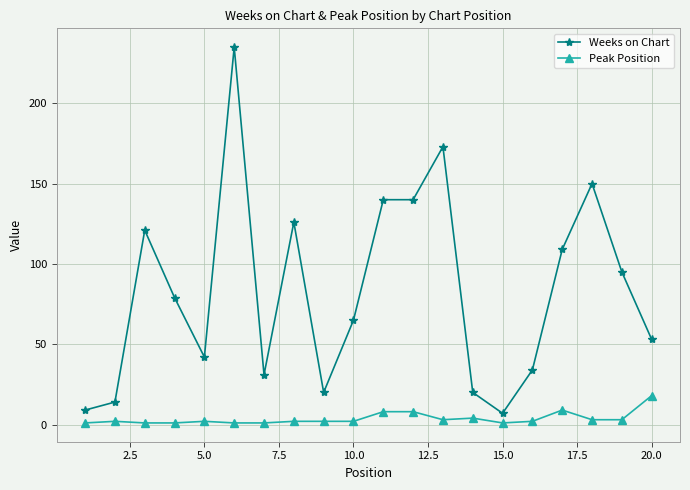

What is the average value of the Weeks on Chart series?

83